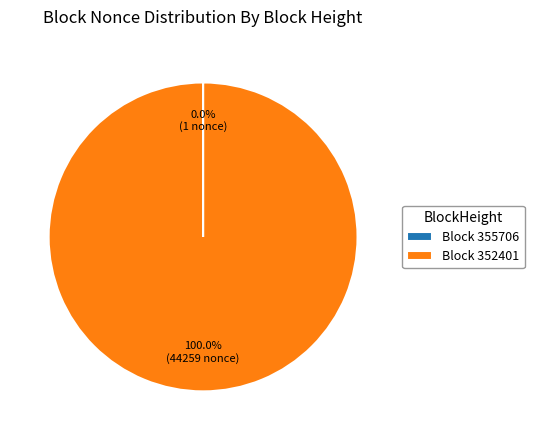

Which category has the biggest portion of the pie?

Block 352401